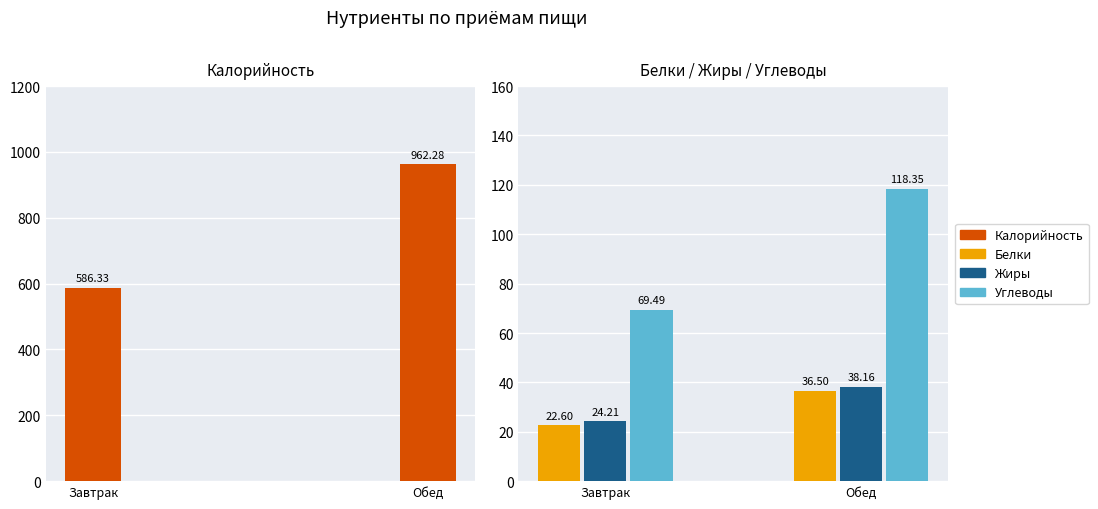

What is the value of the Белки bar at the 1st from the left?

22.6